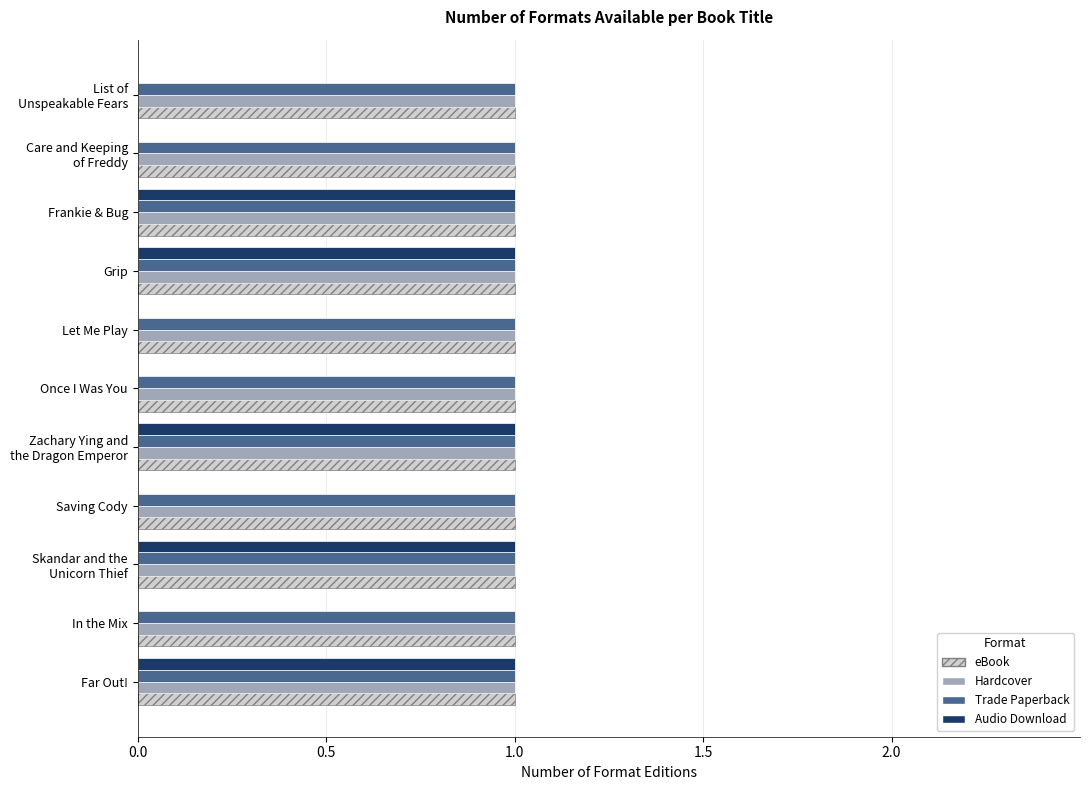

What is the sum of all Audio Download values?

5